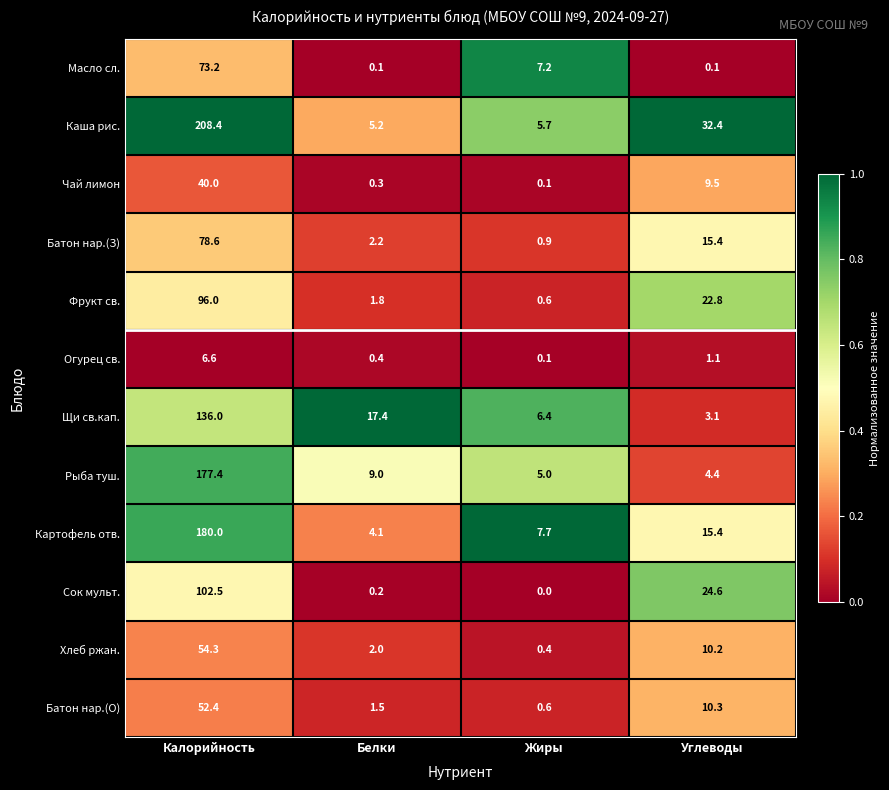

What is the average value of the Чай лимон series?

12.5